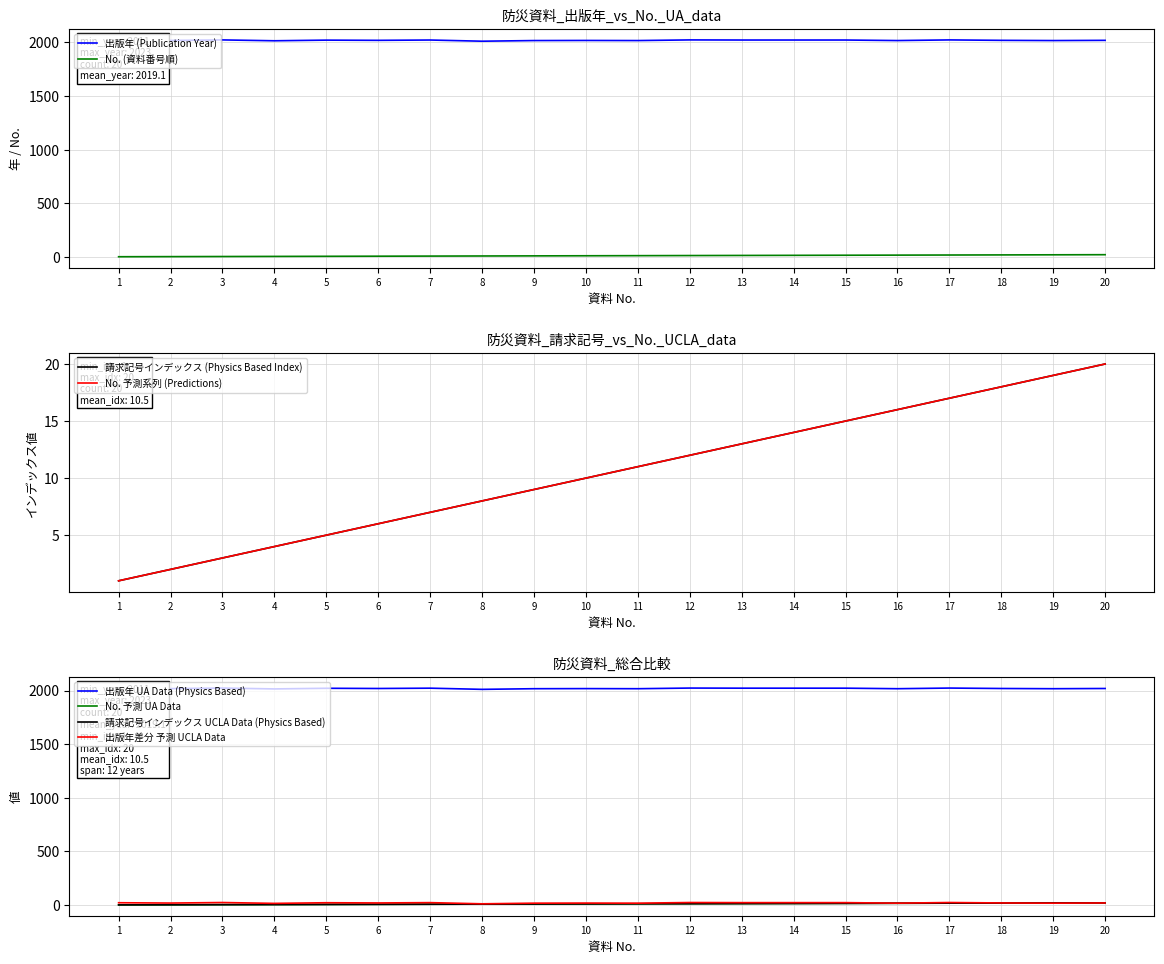

Which category has the lowest value in the 請求記号 番号 (Call Number Index) series?

1